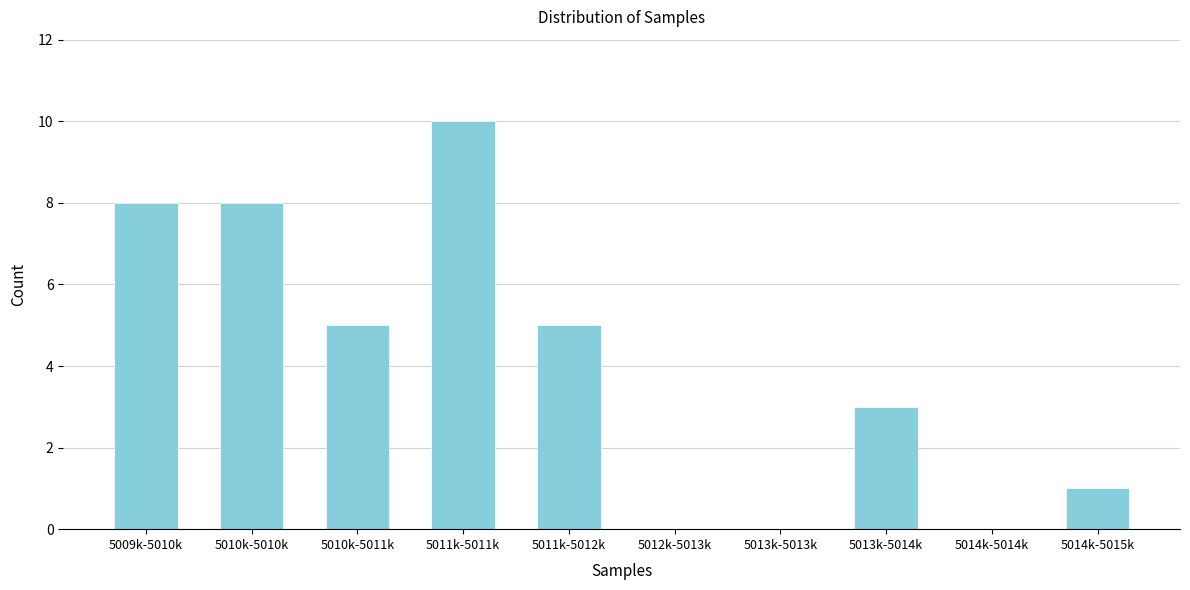

Reading right to left, extract all data points from this chart.

5014k-5015k=1	5014k-5014k=0	5013k-5014k=3	5013k-5013k=0	5012k-5013k=0	5011k-5012k=5	5011k-5011k=10	5010k-5011k=5	5010k-5010k=8	5009k-5010k=8